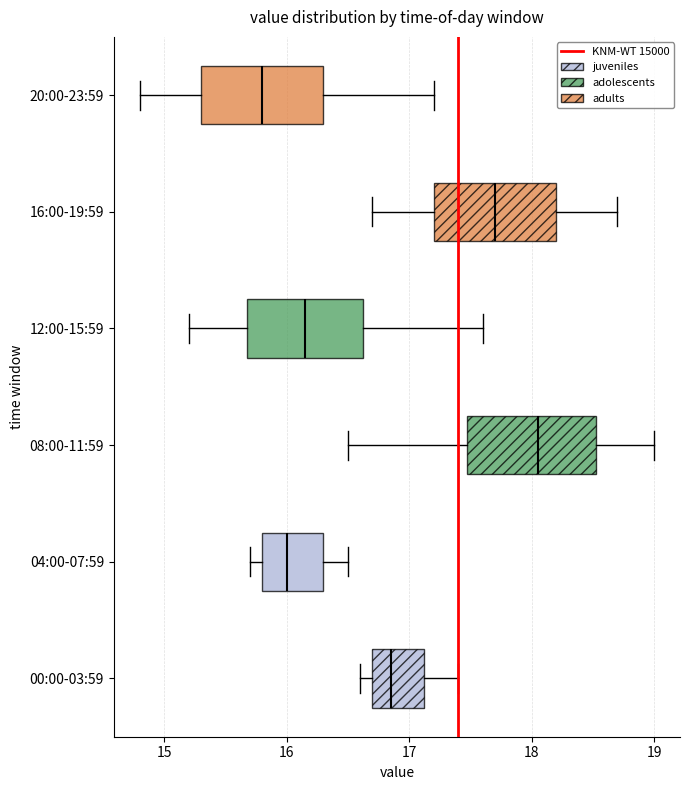

Which box has the furthest to the right median line?

08:00-11:59